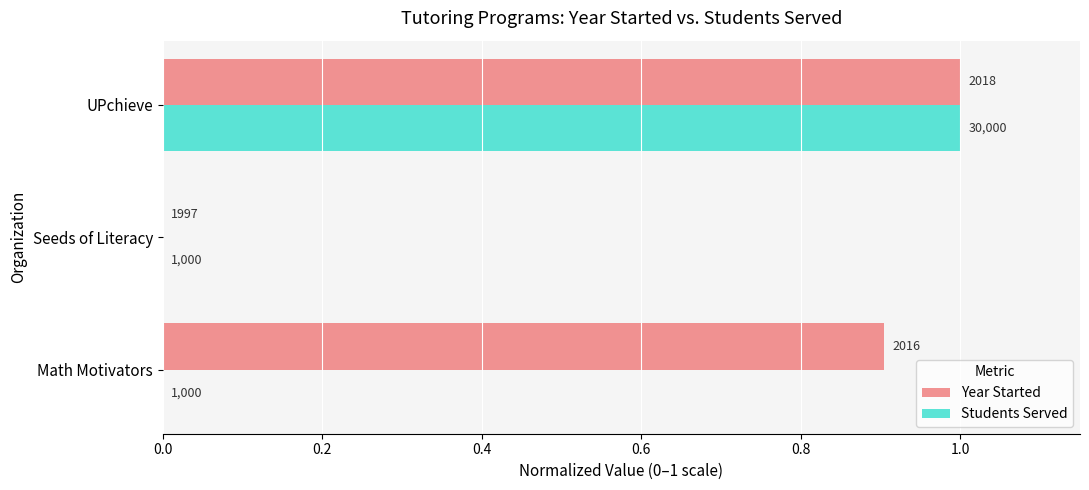

What are all the series names shown in the legend?

Year Started, Students Served